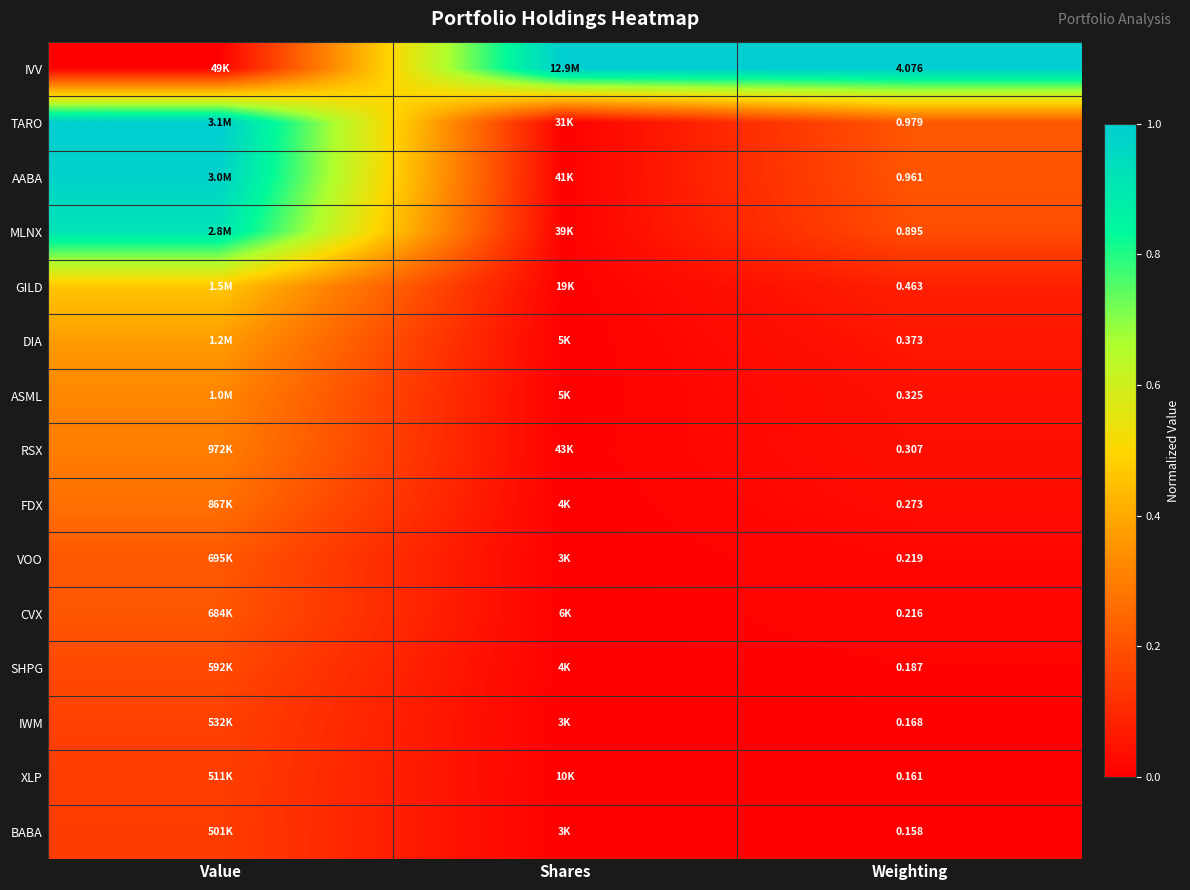

Rank the categories by AABA value from highest to lowest.

Value, Weighting, Shares